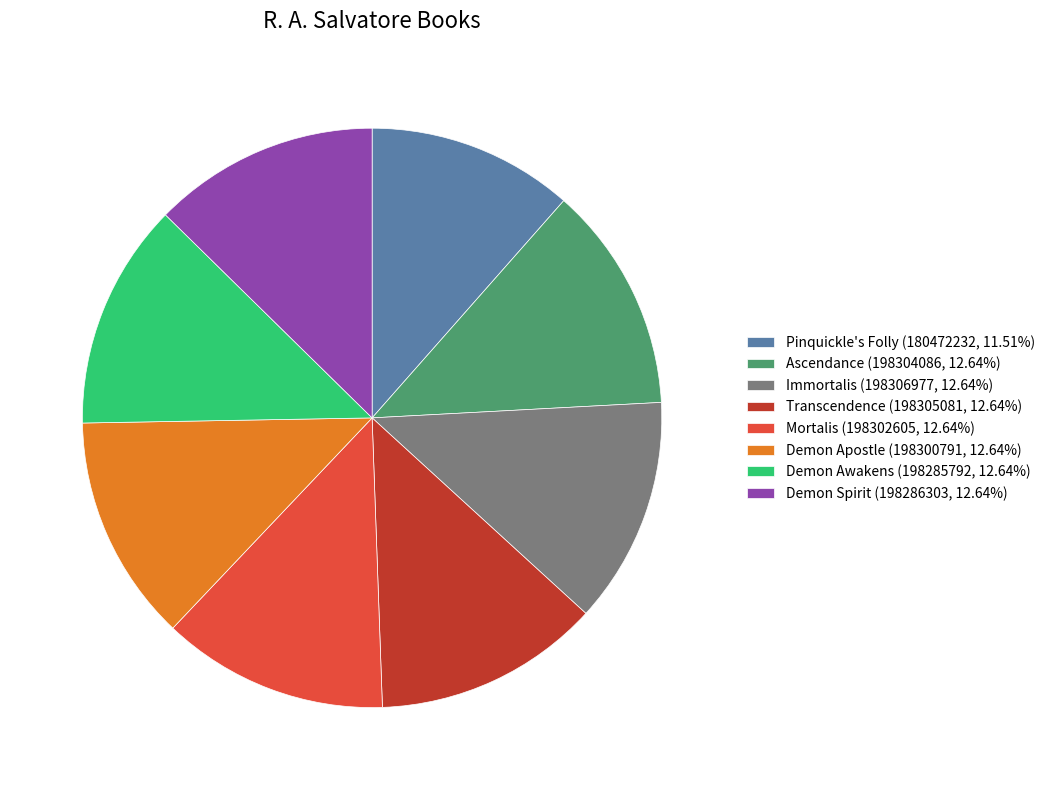

Do Mortalis (198302605, 12.64%) and Immortalis (198306977, 12.64%) together represent more than half of the pie?

No